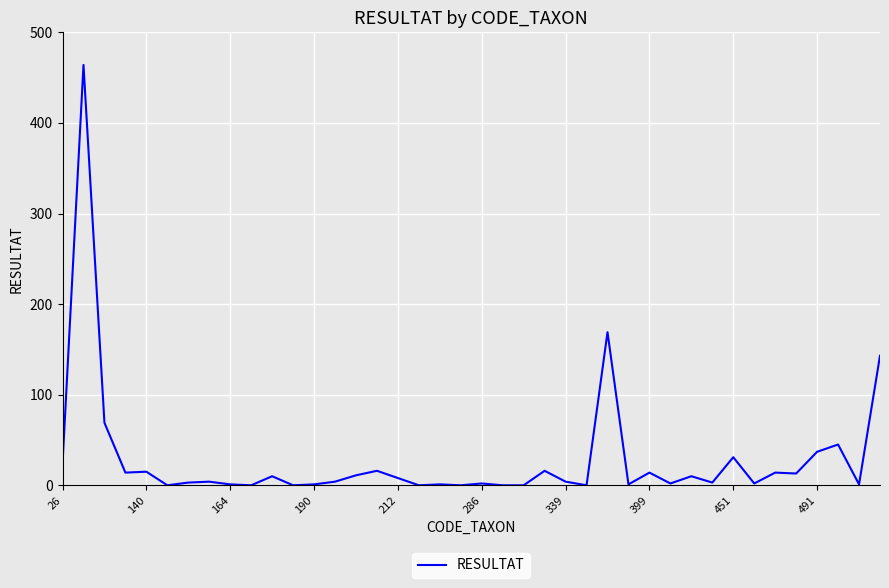

What is the maximum value shown in the chart?

464